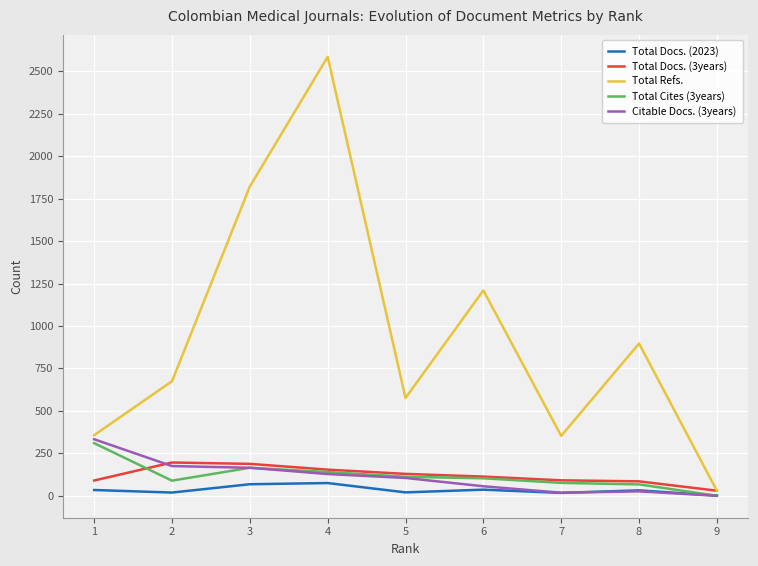

At which label is Total Refs. closest to 1308?

6